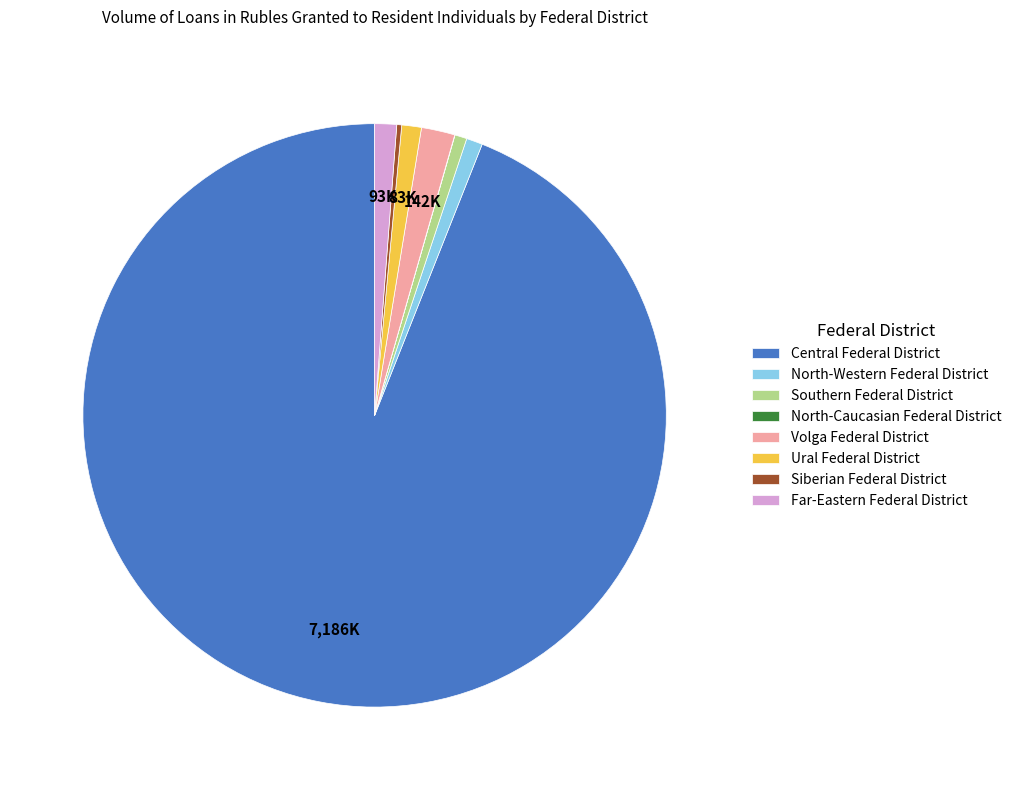

The North-Western Federal District slice represents 1% of the pie. True or false?

True